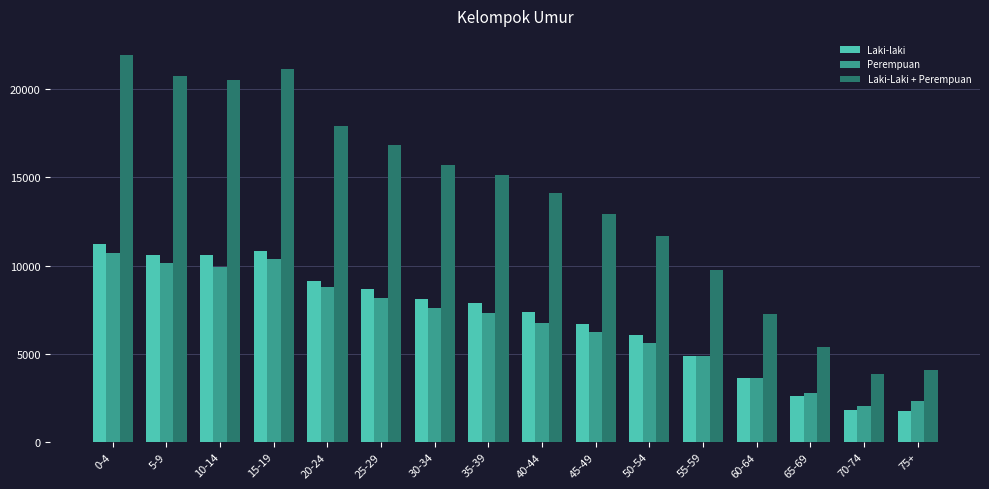

What is the sum of all Perempuan values?

107279